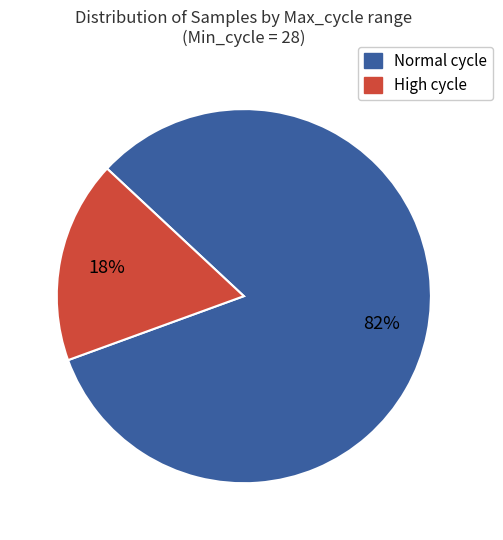

To the nearest percent, what is the average slice percentage?

50%